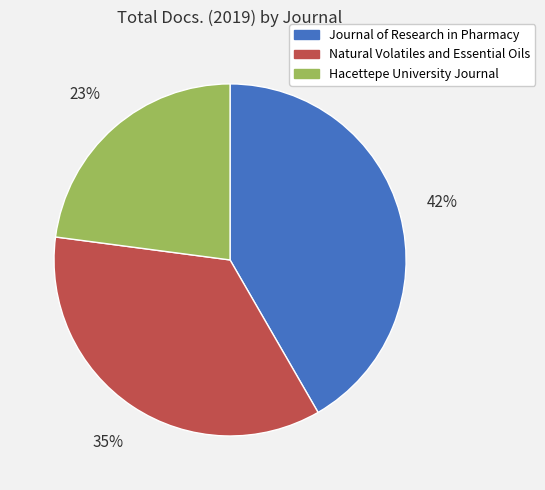

Is Journal of Research in Pharmacy the majority of the pie?

No